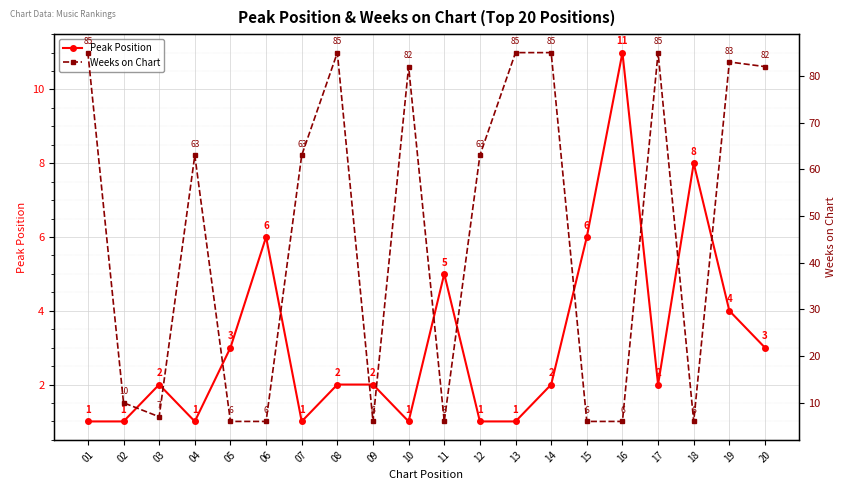

Reading left to right, what are all the values shown in this chart?

Peak Position: 01=1	02=1	03=2	04=1	05=3	06=6	07=1	08=2	09=2	10=1	11=5	12=1	13=1	14=2	15=6	16=11	17=2	18=8	19=4	20=3
Weeks on Chart: 01=85	02=10	03=7	04=63	05=6	06=6	07=63	08=85	09=6	10=82	11=6	12=63	13=85	14=85	15=6	16=6	17=85	18=6	19=83	20=82